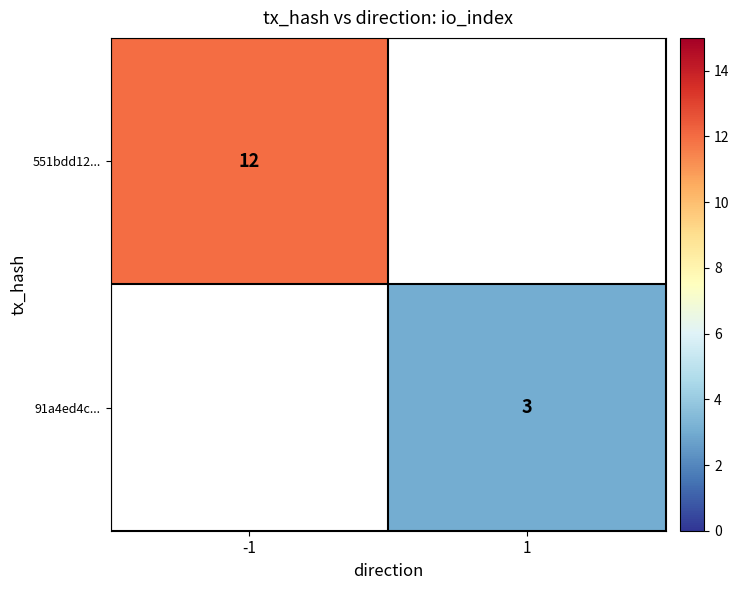

At which category does the chart reach its peak across all series?

-1